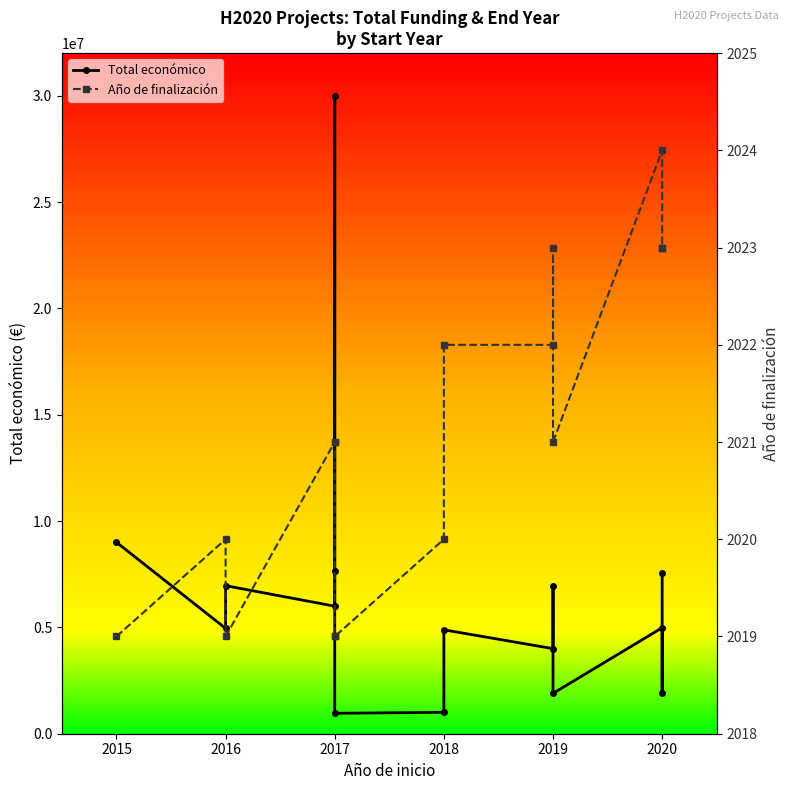

Which series has the largest total across all categories?

Total económico